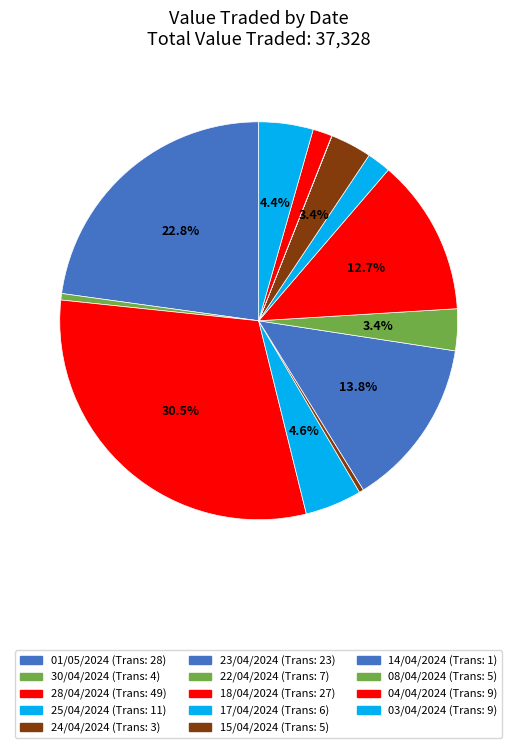

To the nearest percent, what portion does 28/04/2024 represent?

31%